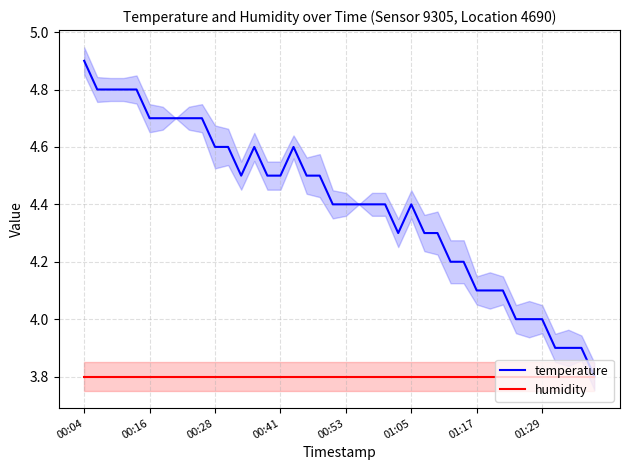

At which label is humidity closest to 3?

00:04